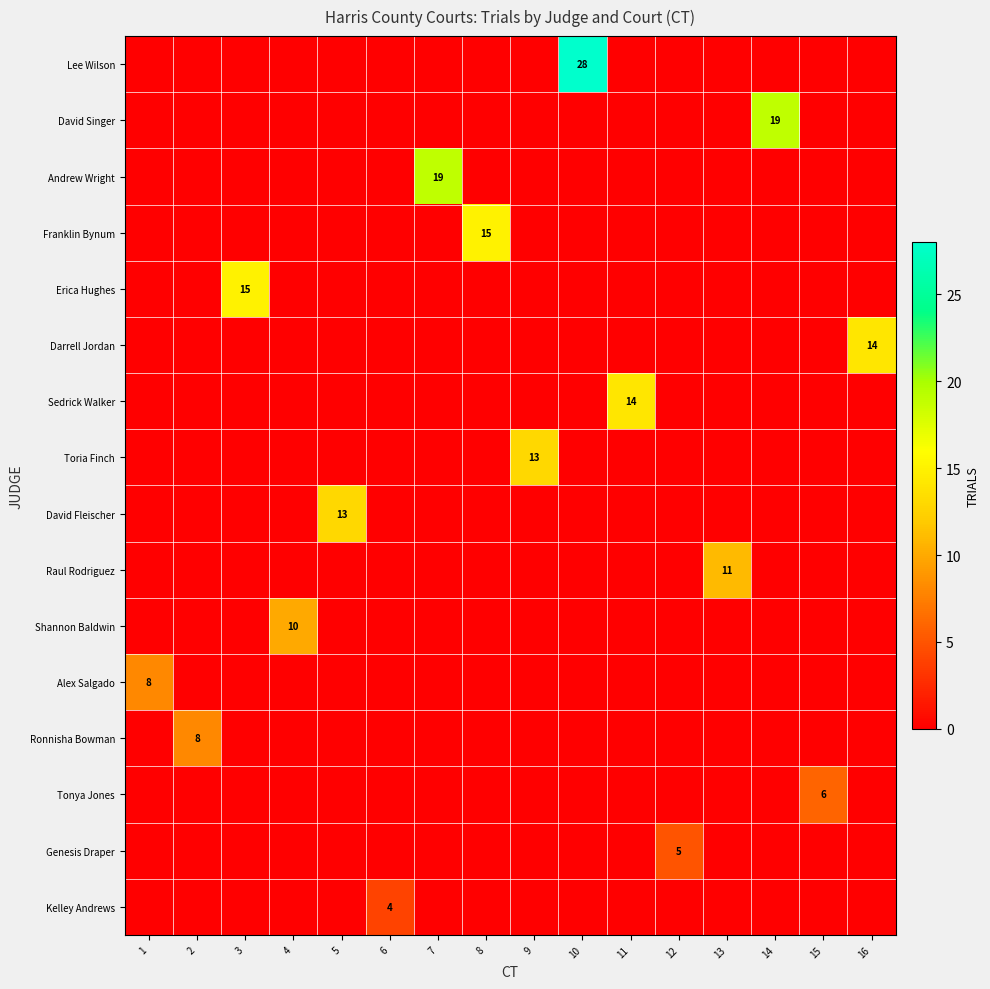

The value of Alex Salgado at 1 is 14. True or false?

False